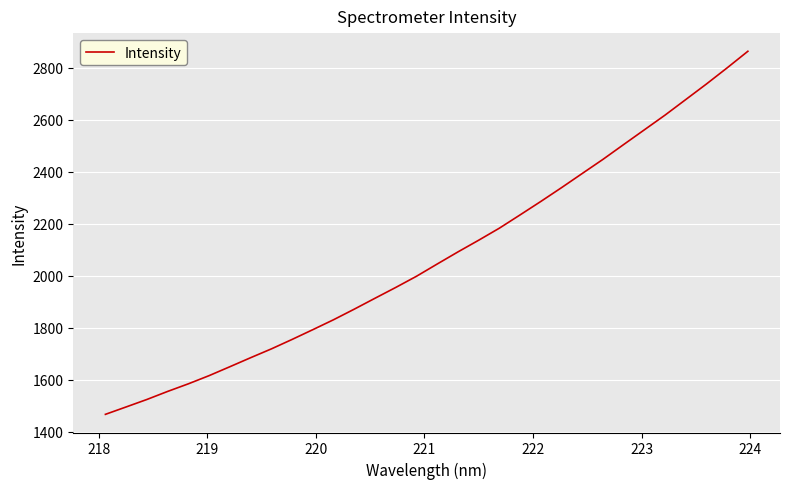

What is the difference between the maximum and minimum values?

1397.1